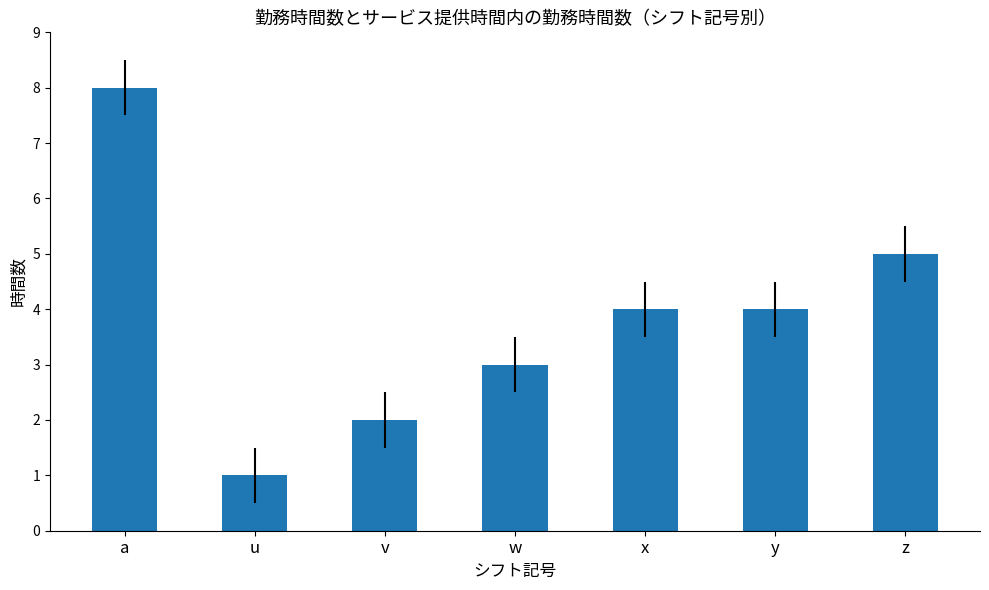

Approximately how many times larger is the value at x compared to u?

4.0